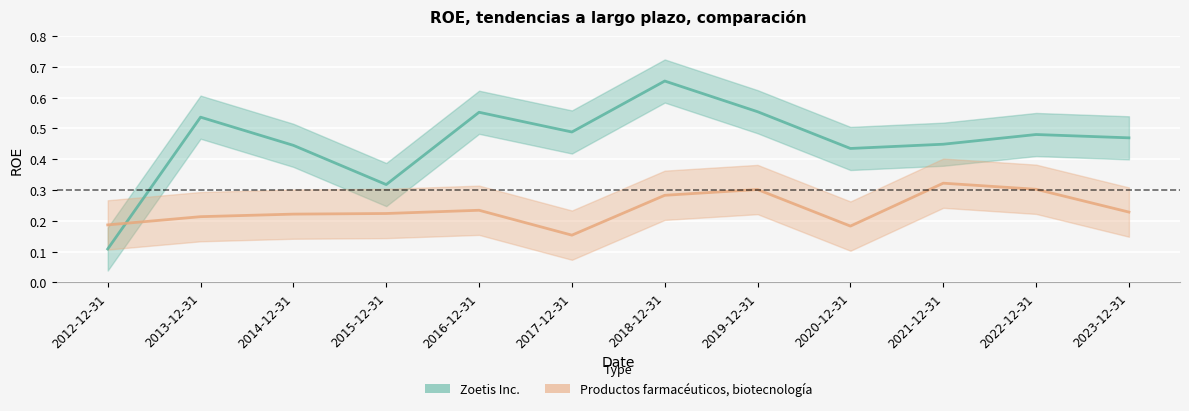

Which series has the largest range (max minus min)?

Zoetis Inc.